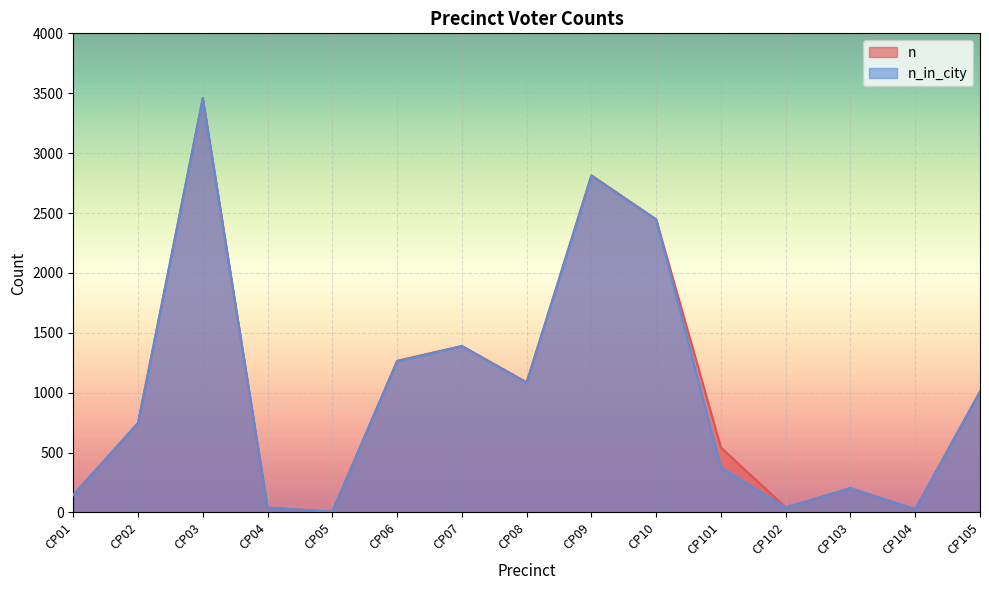

How many data points in n are less than 747?

7